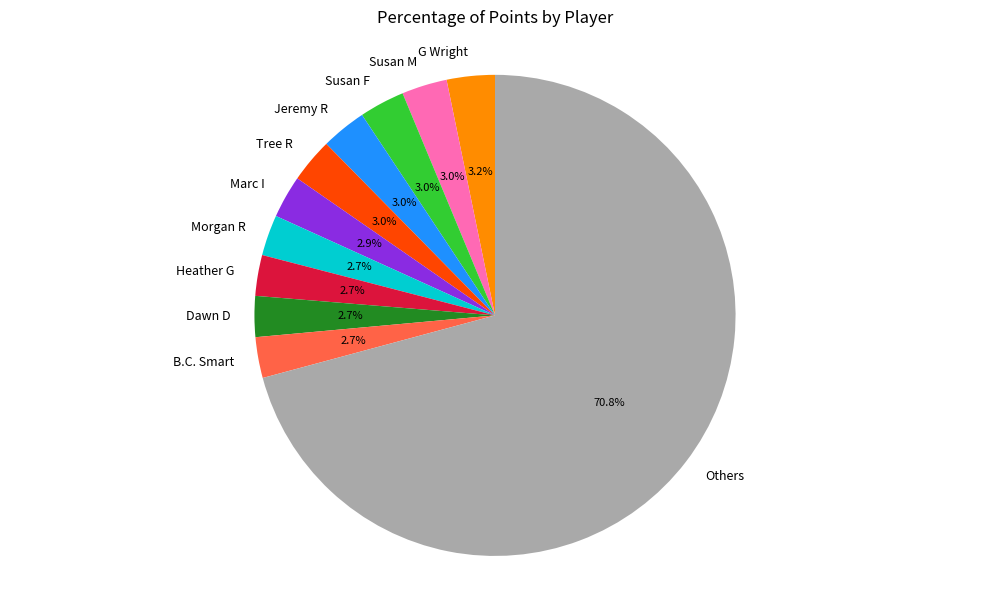

Which slice is the largest?

Others